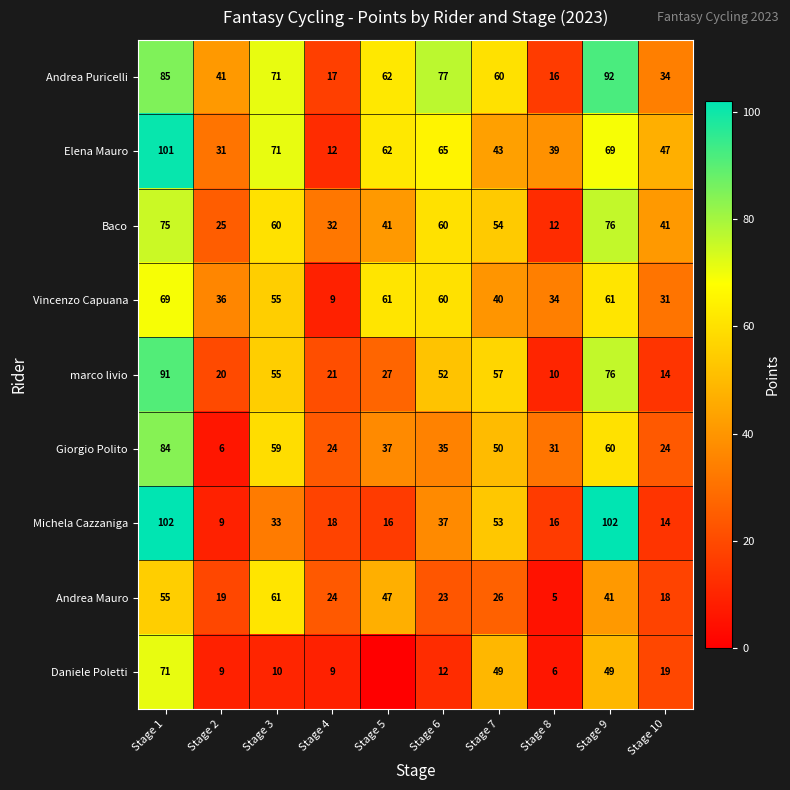

Where is Andrea Puricelli nearest to the value 54?

Stage 7